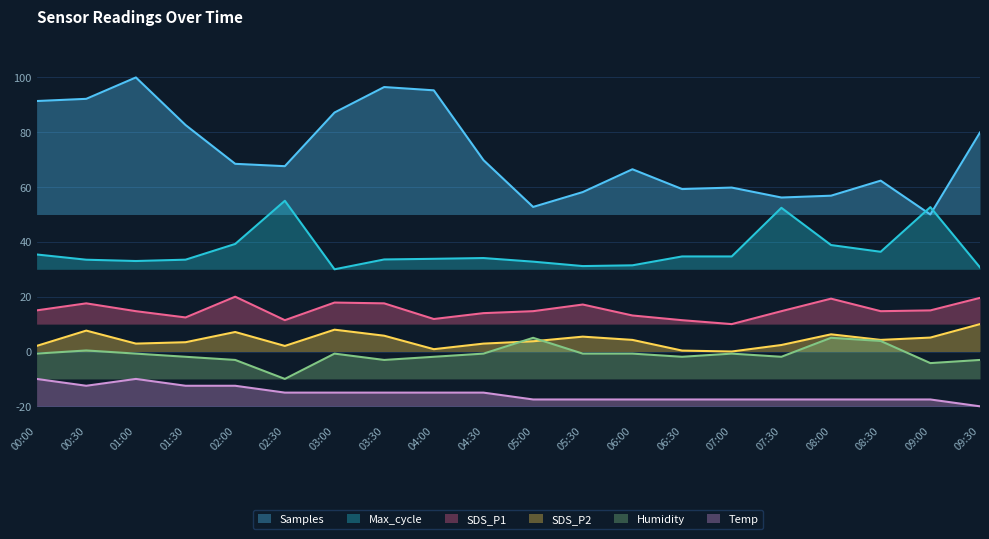

Which series has the largest total across all categories?

Samples